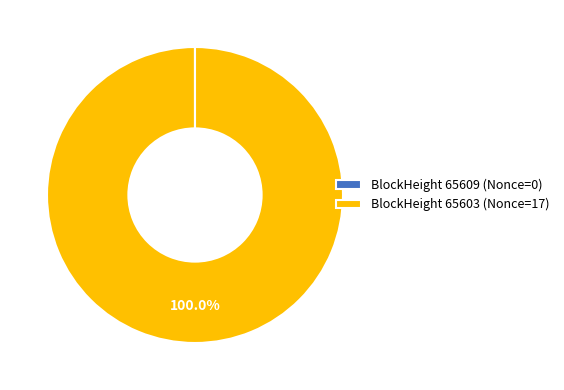

Is there a majority slice in this chart?

Yes